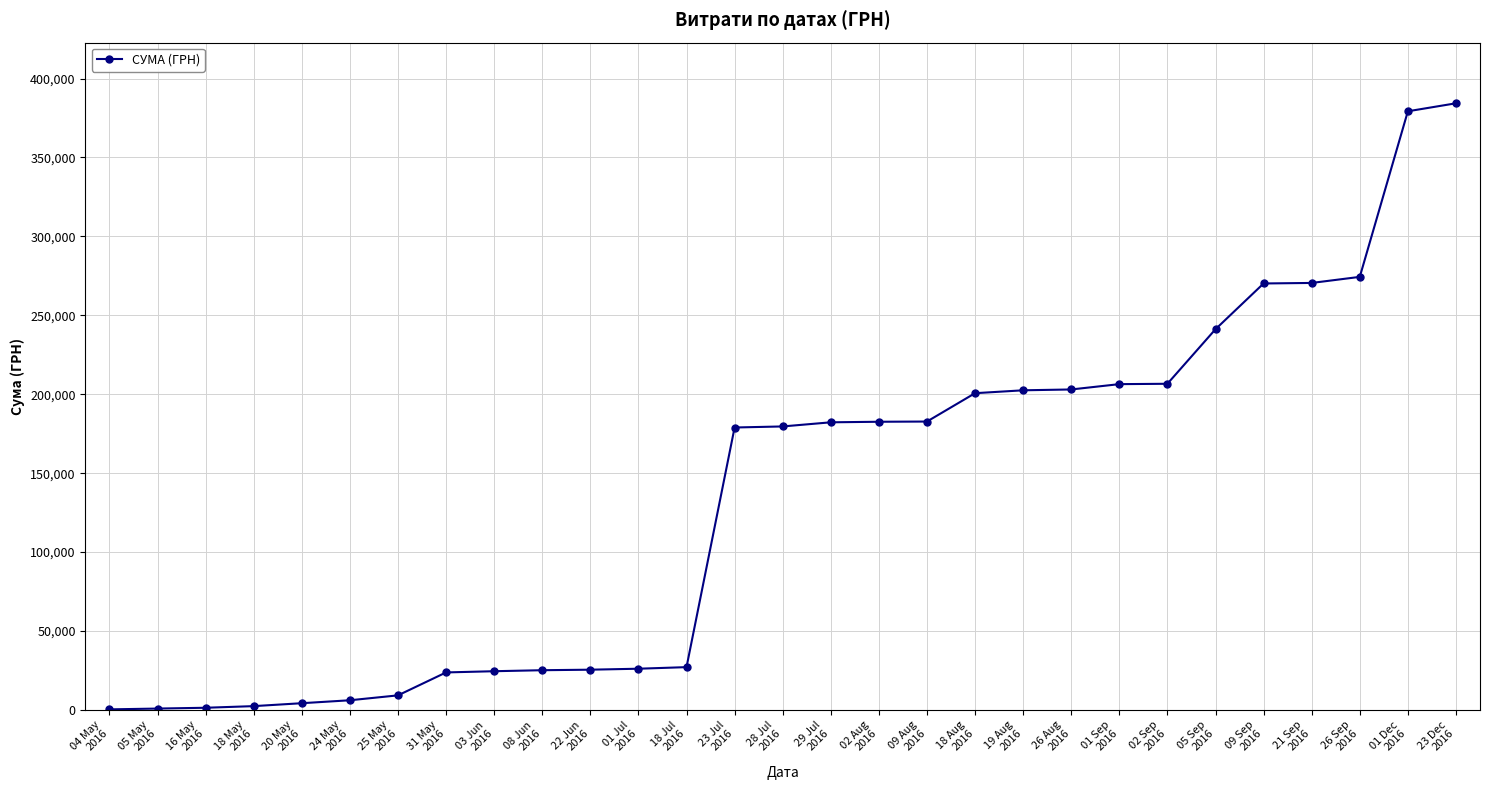

What is the value of the 13th point from the left?

27146.2